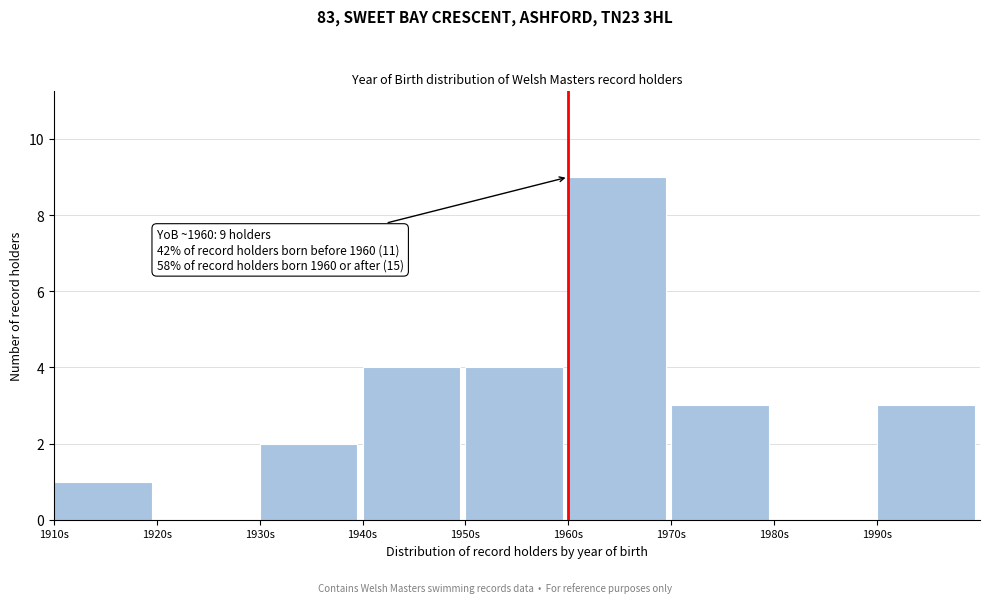

Over which range of the x-axis is the bar tallest?

1960 to 1970